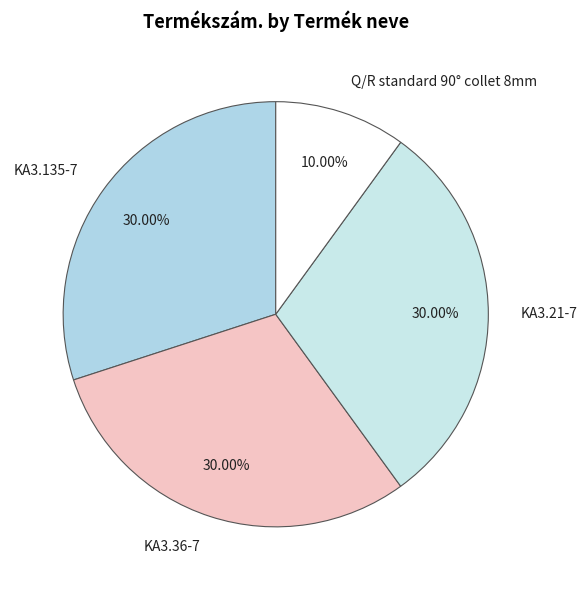

To the nearest percent, what is the average slice percentage?

25%